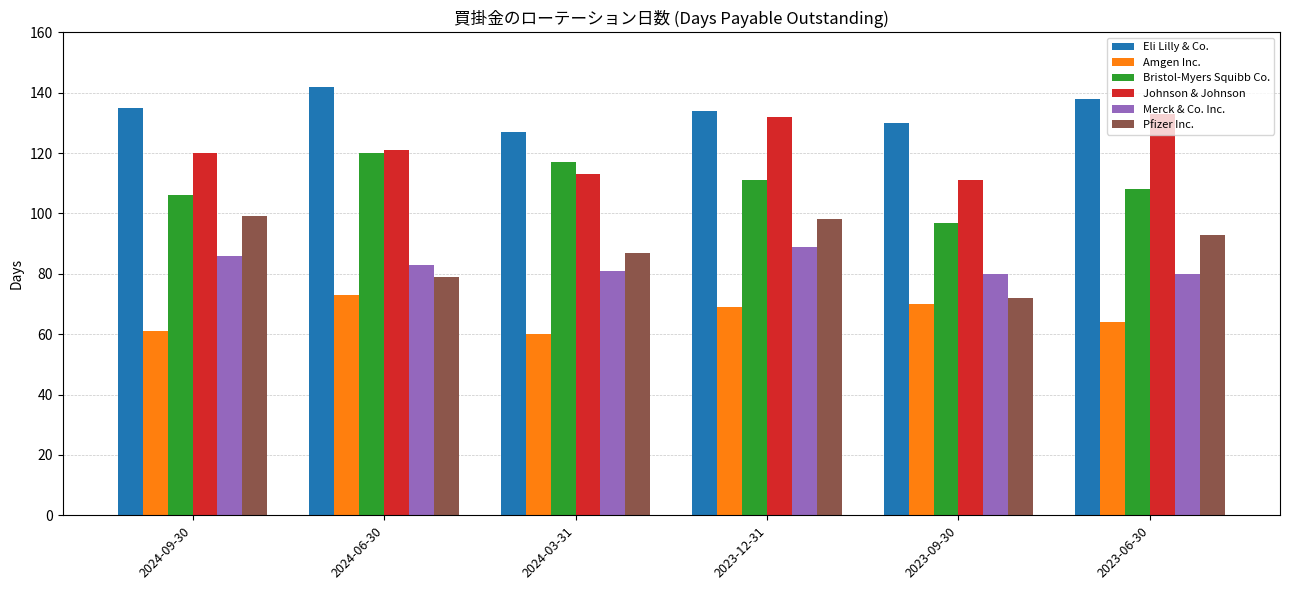

What is the minimum value for Pfizer Inc.?

72